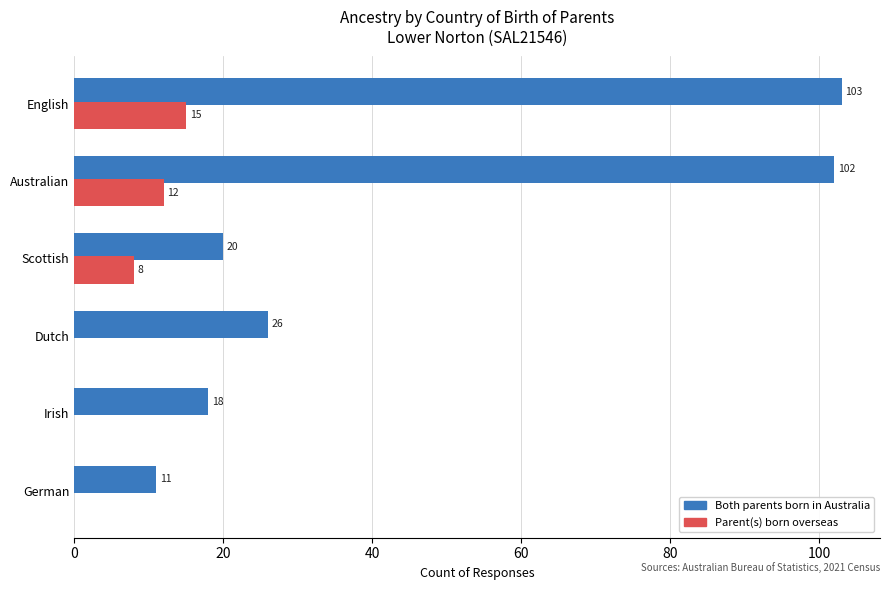

Which series changed the most between Irish and Australian?

Both parents born in Australia